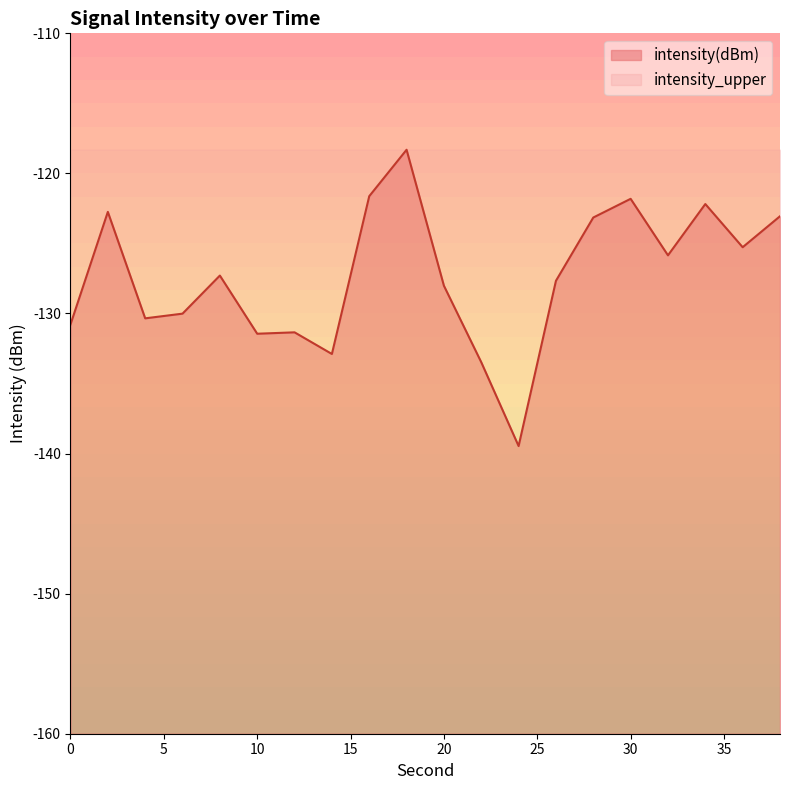

Does the chart have visible grid lines?

No